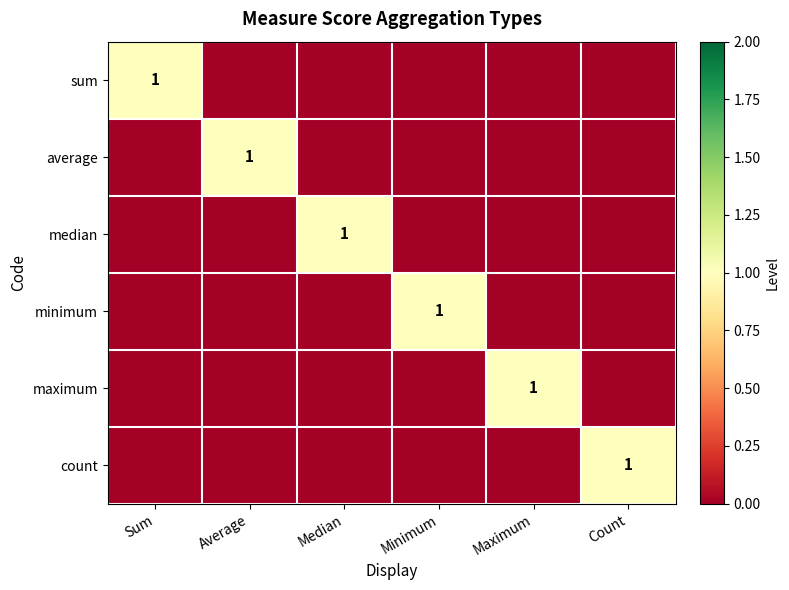

What is the difference between the highest and lowest values at Sum?

1